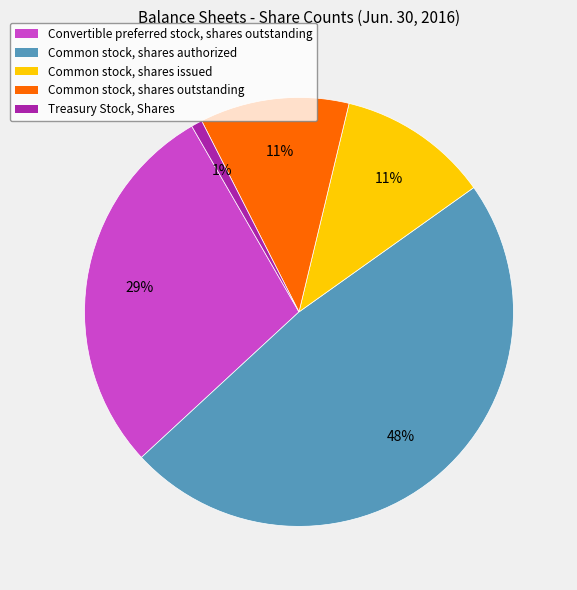

How many slices are in this pie chart?

5